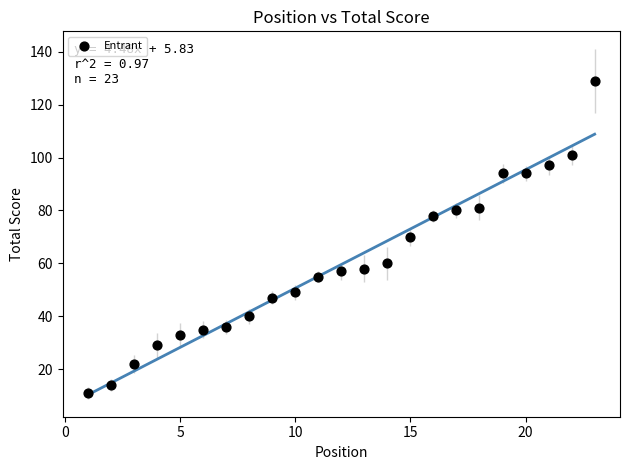

What is the range of Y values (max minus min)?

118